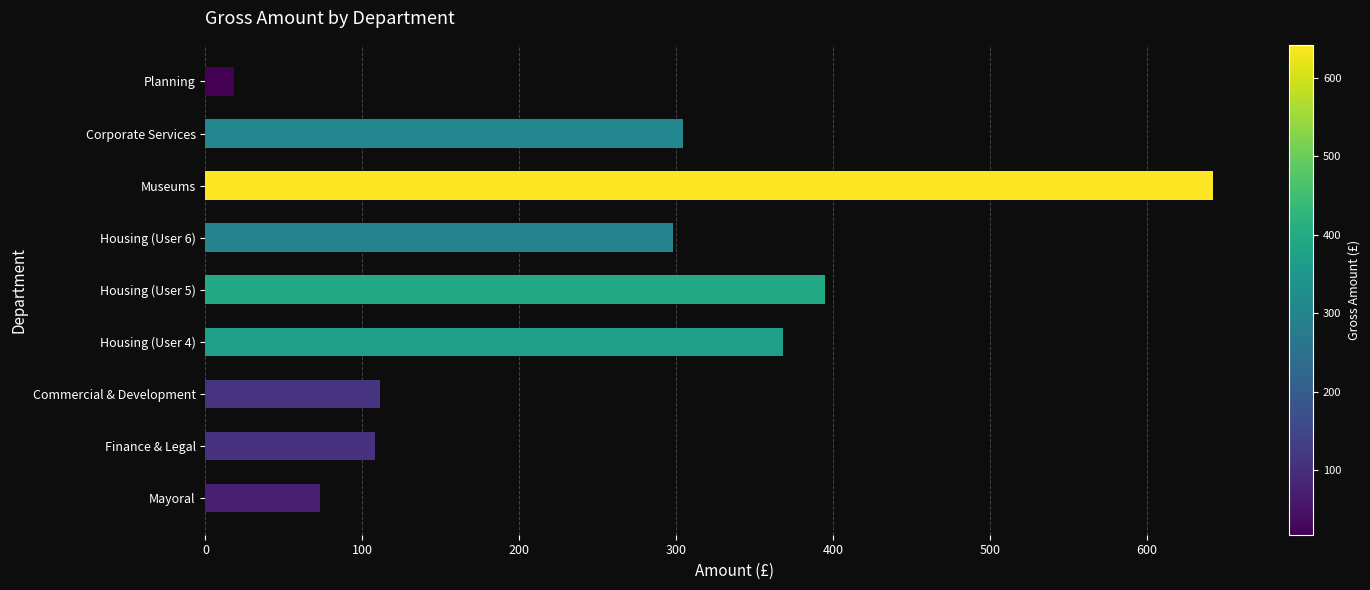

What is the minimum value shown in the chart?

17.9